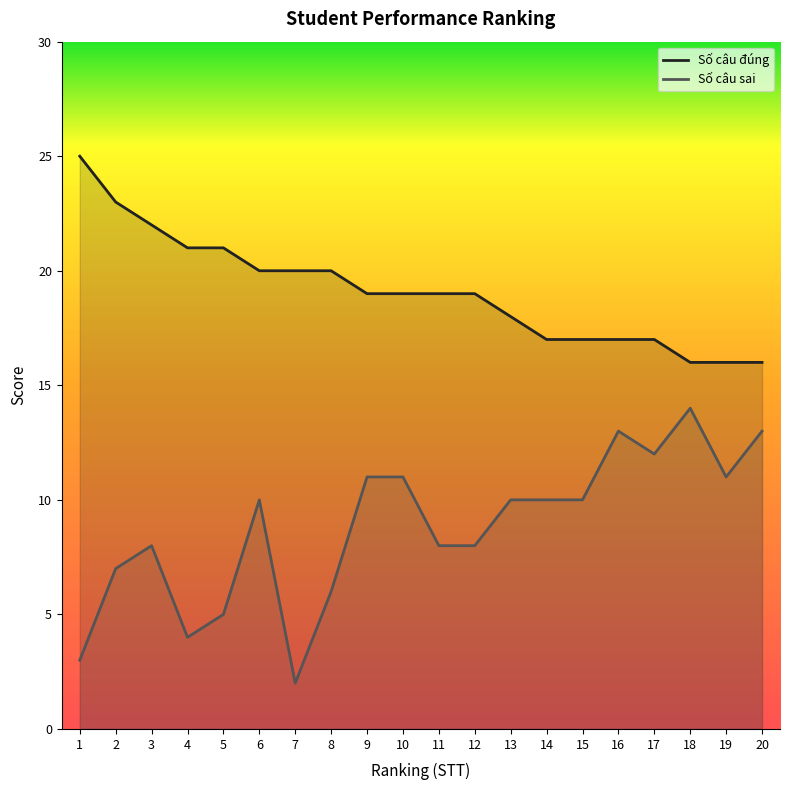

The value of Số câu đúng at 13 is 18. True or false?

True